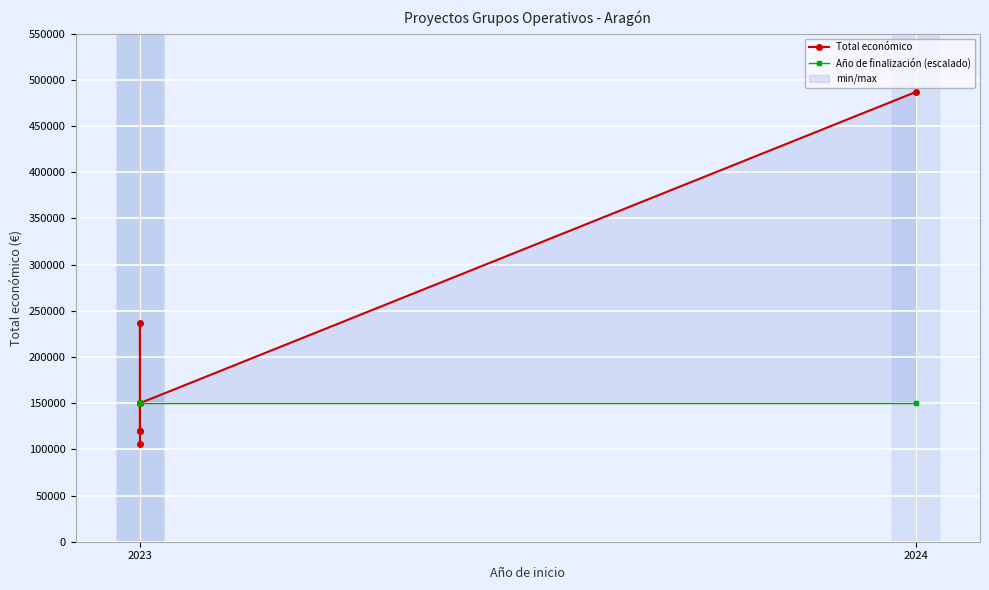

True or false: Total económico and Año de finalización (escalado) intersect in this chart.

True